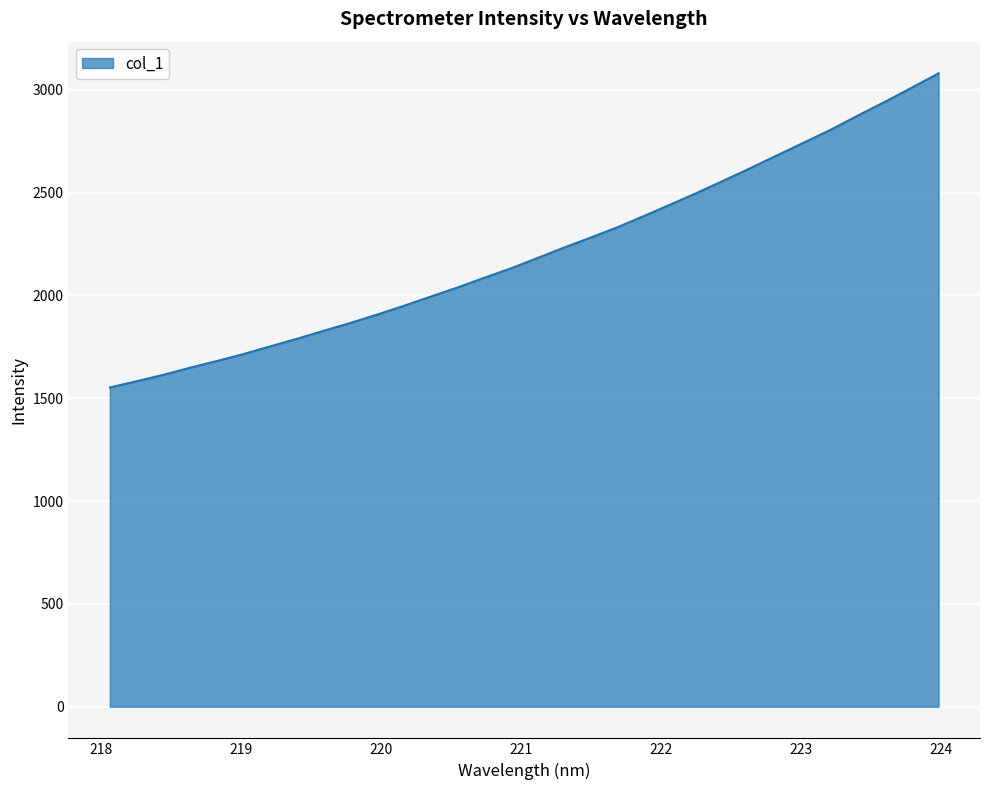

What is the difference between the maximum and minimum values?

1527.4